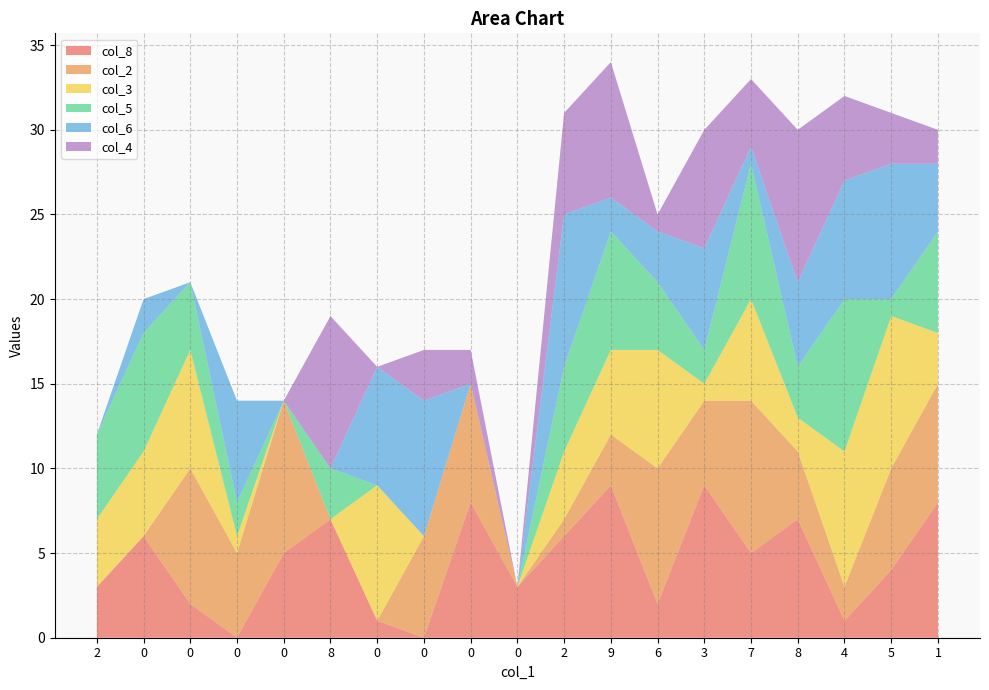

Reading left to right, what are all the values shown in this chart?

col_8: 2=3	0=6	0=2	0=0	0=5	8=7	0=1	0=0	0=8	0=3	2=6	9=9	6=2	3=9	7=5	8=7	4=1	5=4	1=8
col_2: 2=0	0=0	0=8	0=5	0=9	8=0	0=0	0=6	0=7	0=0	2=1	9=3	6=8	3=5	7=9	8=4	4=2	5=6	1=7
col_3: 2=4	0=5	0=7	0=1	0=0	8=0	0=8	0=0	0=0	0=0	2=4	9=5	6=7	3=1	7=6	8=2	4=8	5=9	1=3
col_5: 2=5	0=7	0=4	0=2	0=0	8=3	0=0	0=0	0=0	0=0	2=5	9=7	6=4	3=2	7=8	8=3	4=9	5=1	1=6
col_6: 2=0	0=2	0=0	0=6	0=0	8=0	0=7	0=8	0=0	0=0	2=9	9=2	6=3	3=6	7=1	8=5	4=7	5=8	1=4
col_4: 2=0	0=0	0=0	0=0	0=0	8=9	0=0	0=3	0=2	0=0	2=6	9=8	6=1	3=7	7=4	8=9	4=5	5=3	1=2